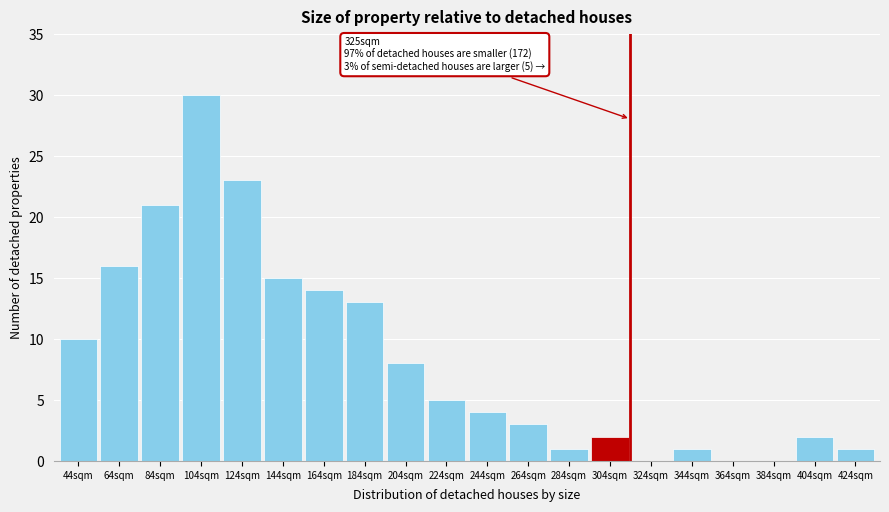

Reading left to right, transcribe all the data shown in this chart.

44sqm=10	64sqm=16	84sqm=21	104sqm=30	124sqm=23	144sqm=15	164sqm=14	184sqm=13	204sqm=8	224sqm=5	244sqm=4	264sqm=3	284sqm=1	304sqm=2	324sqm=0	344sqm=1	364sqm=0	384sqm=0	404sqm=2	424sqm=1